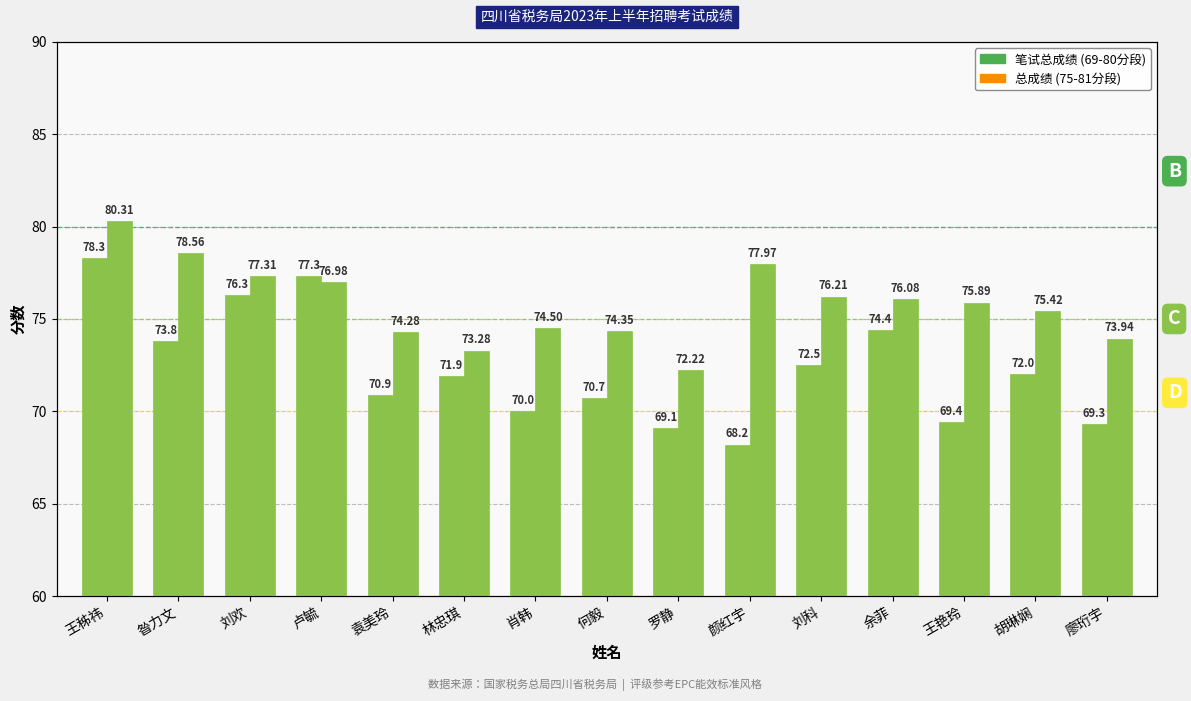

Does the chart contain stacked bars?

No